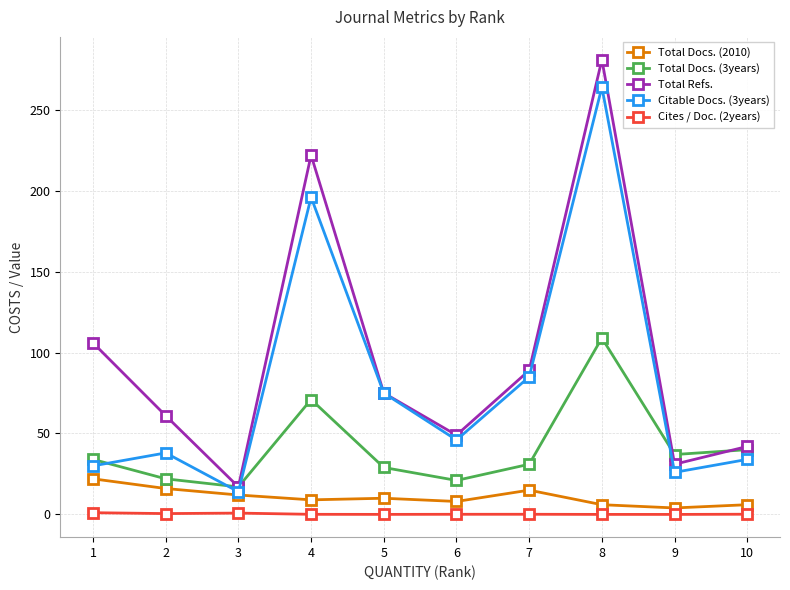

True or false: Cites / Doc. (2years) and Total Docs. (2010) intersect in this chart.

False